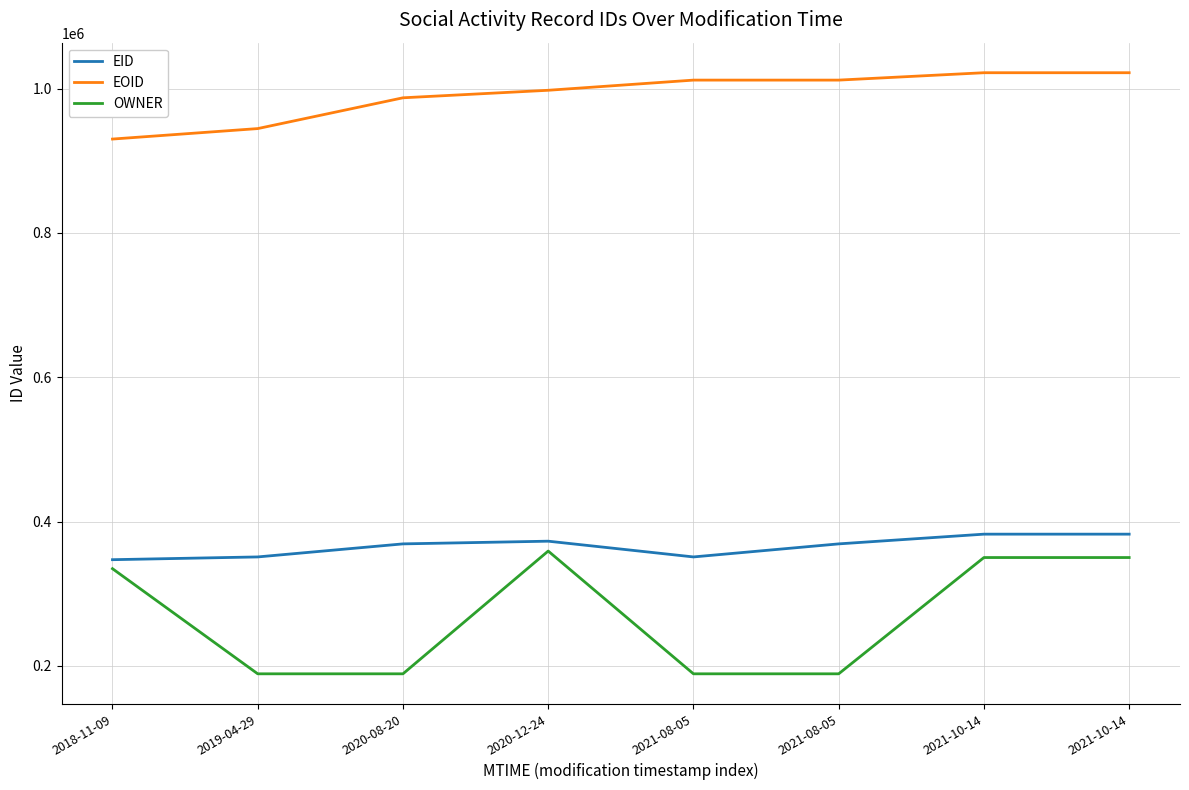

What is the value of the OWNER point at the 1st from the left?

334778